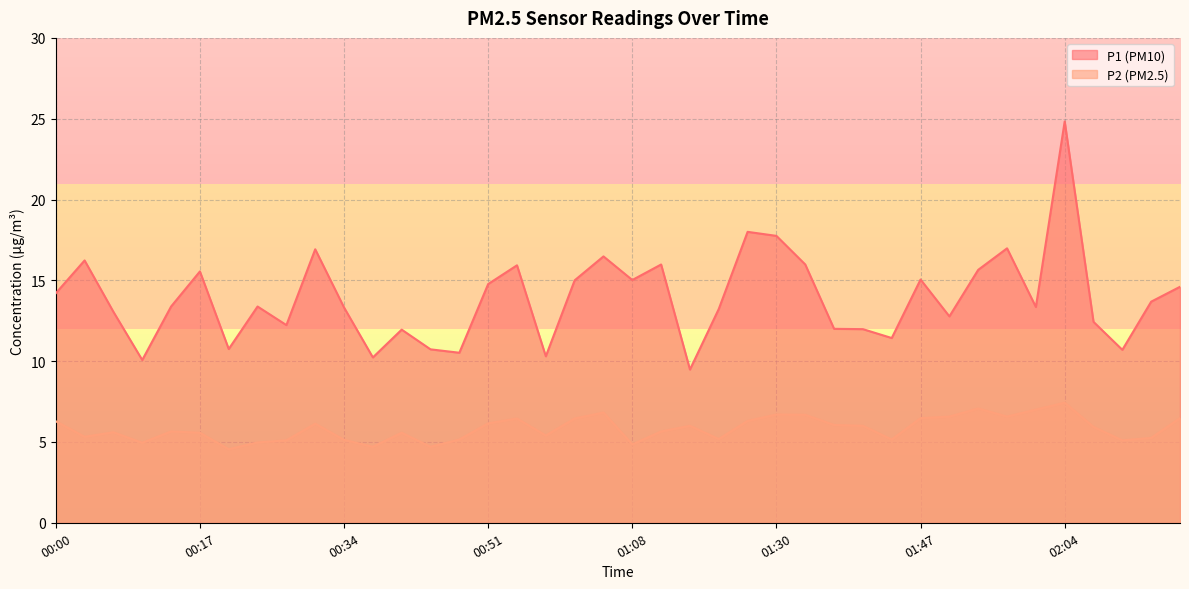

How many series are shown in this chart?

2